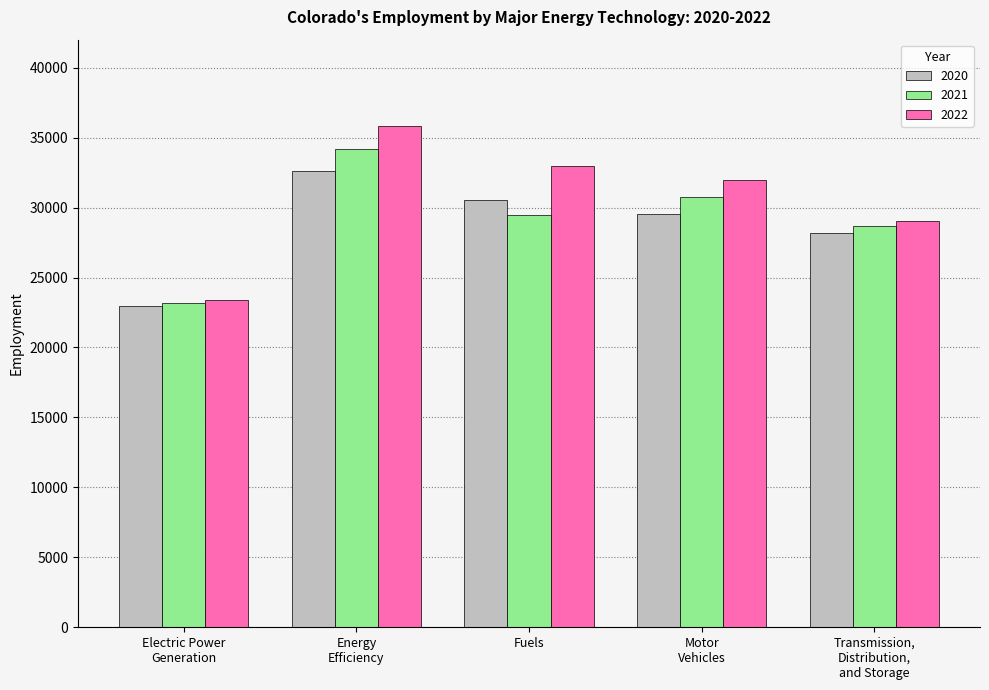

At which label does 2020 reach its minimum?

Electric Power
Generation